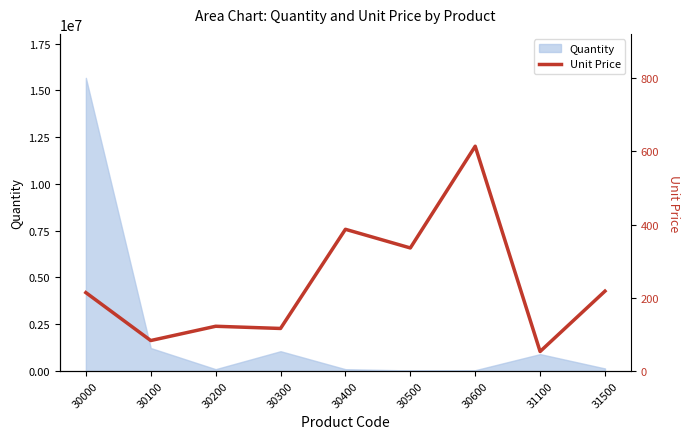

Rank the categories by value from lowest to highest.

31100, 30100, 30300, 30200, 30000, 31500, 30500, 30400, 30600